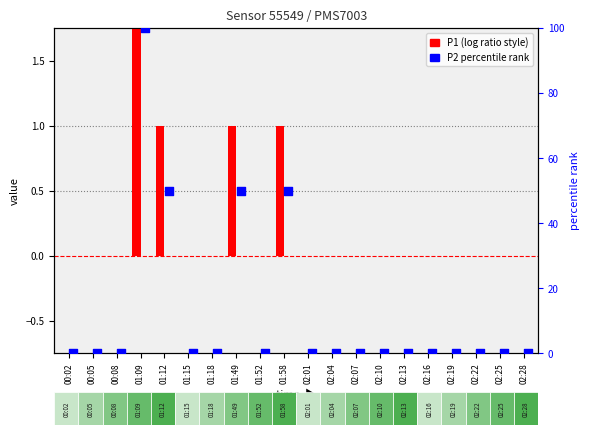

What are all the series names shown in the legend?

P1, P2 percentile